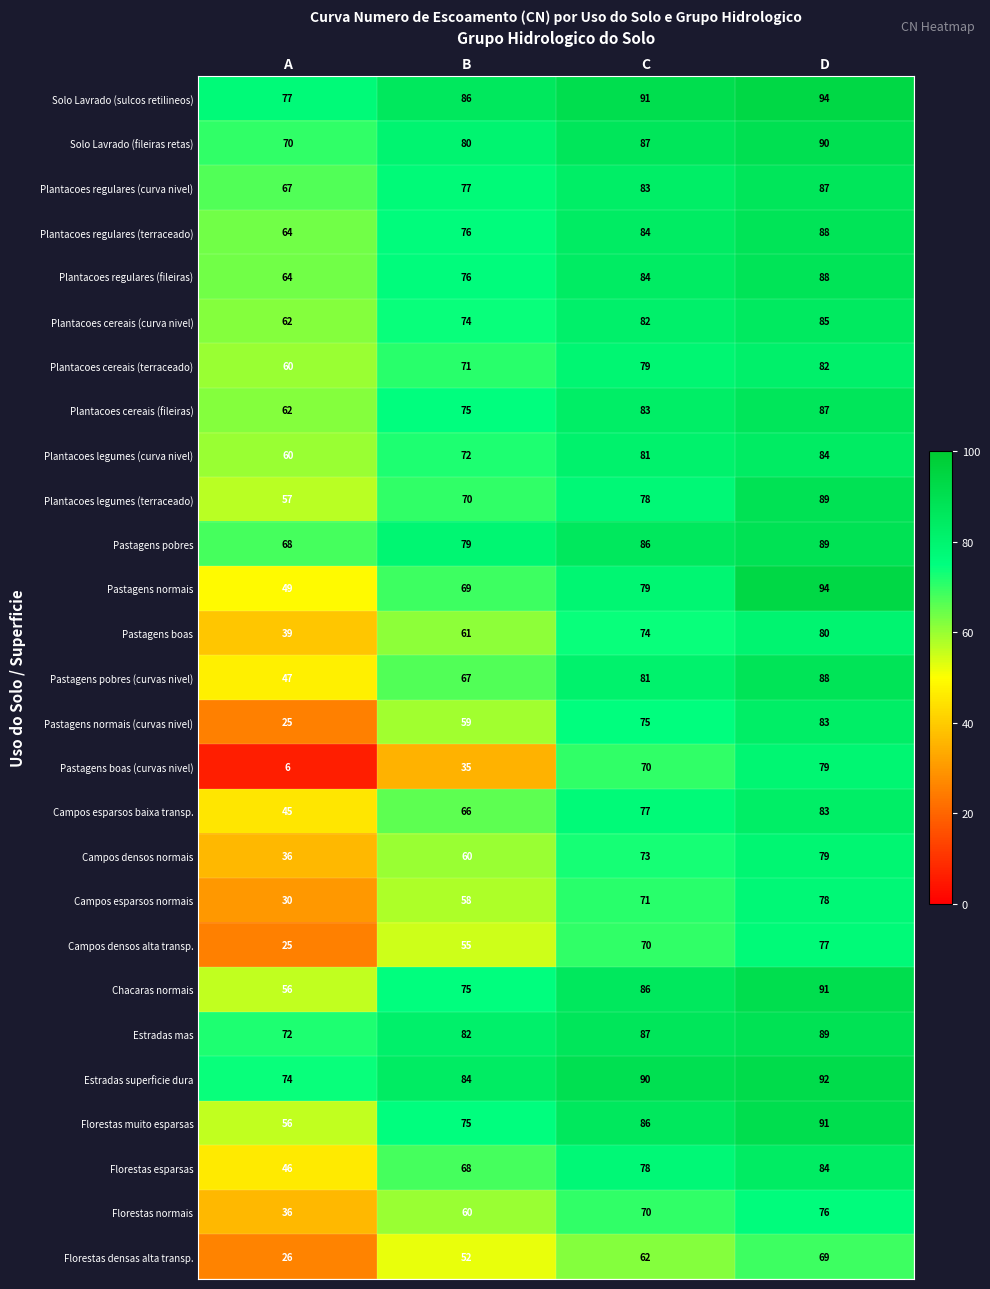

What is the spread (max minus min) of values at A?

71